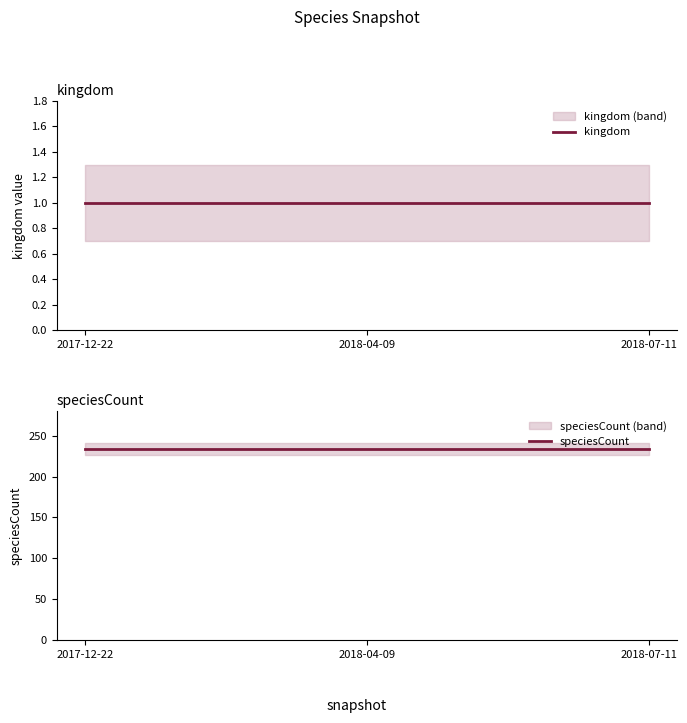

True or false: kingdom has a value of 1 at 2017-12-22.

True